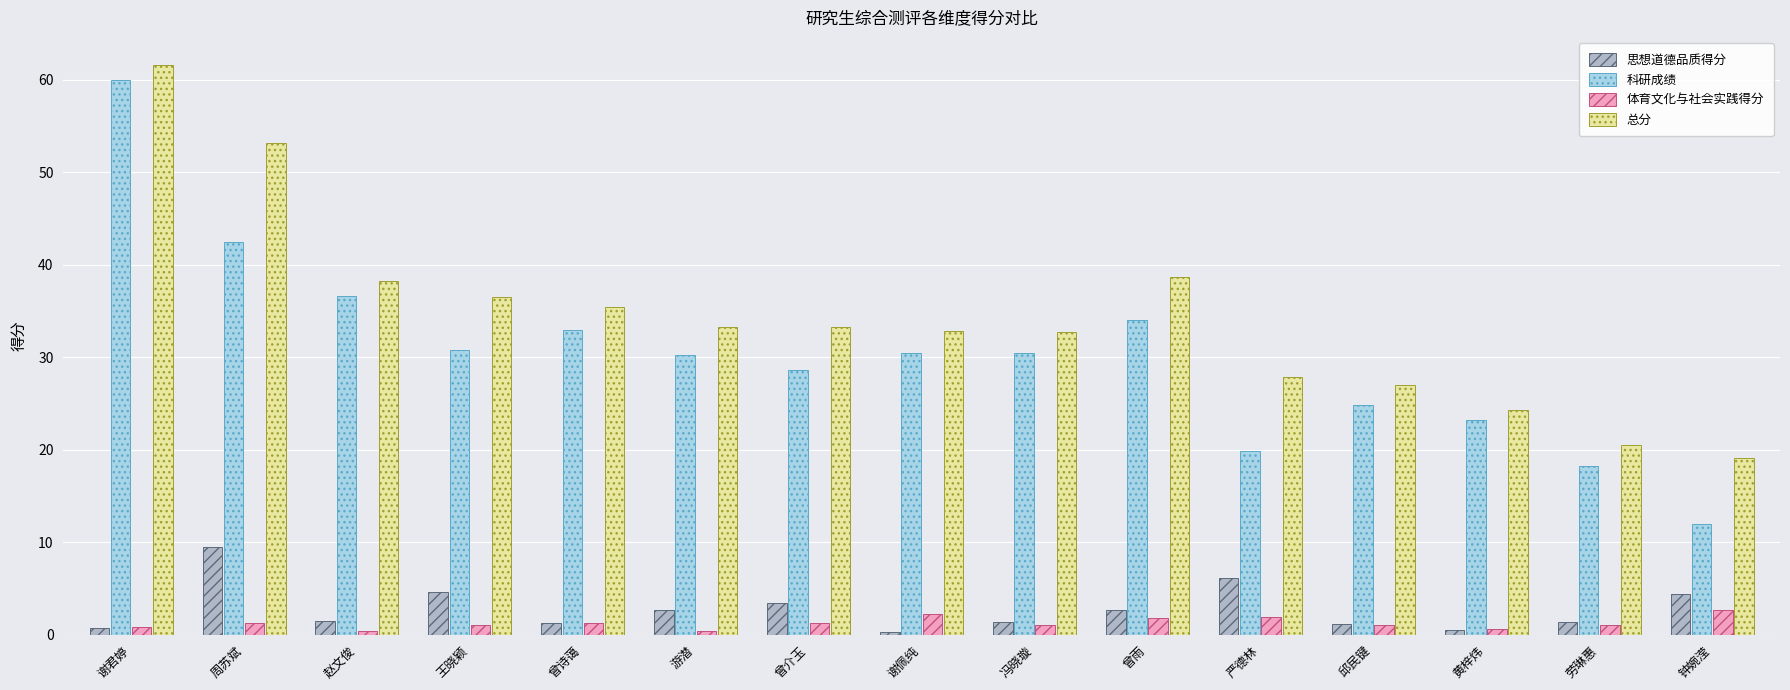

Where is 科研成绩 nearest to the value 36?

赵文俊